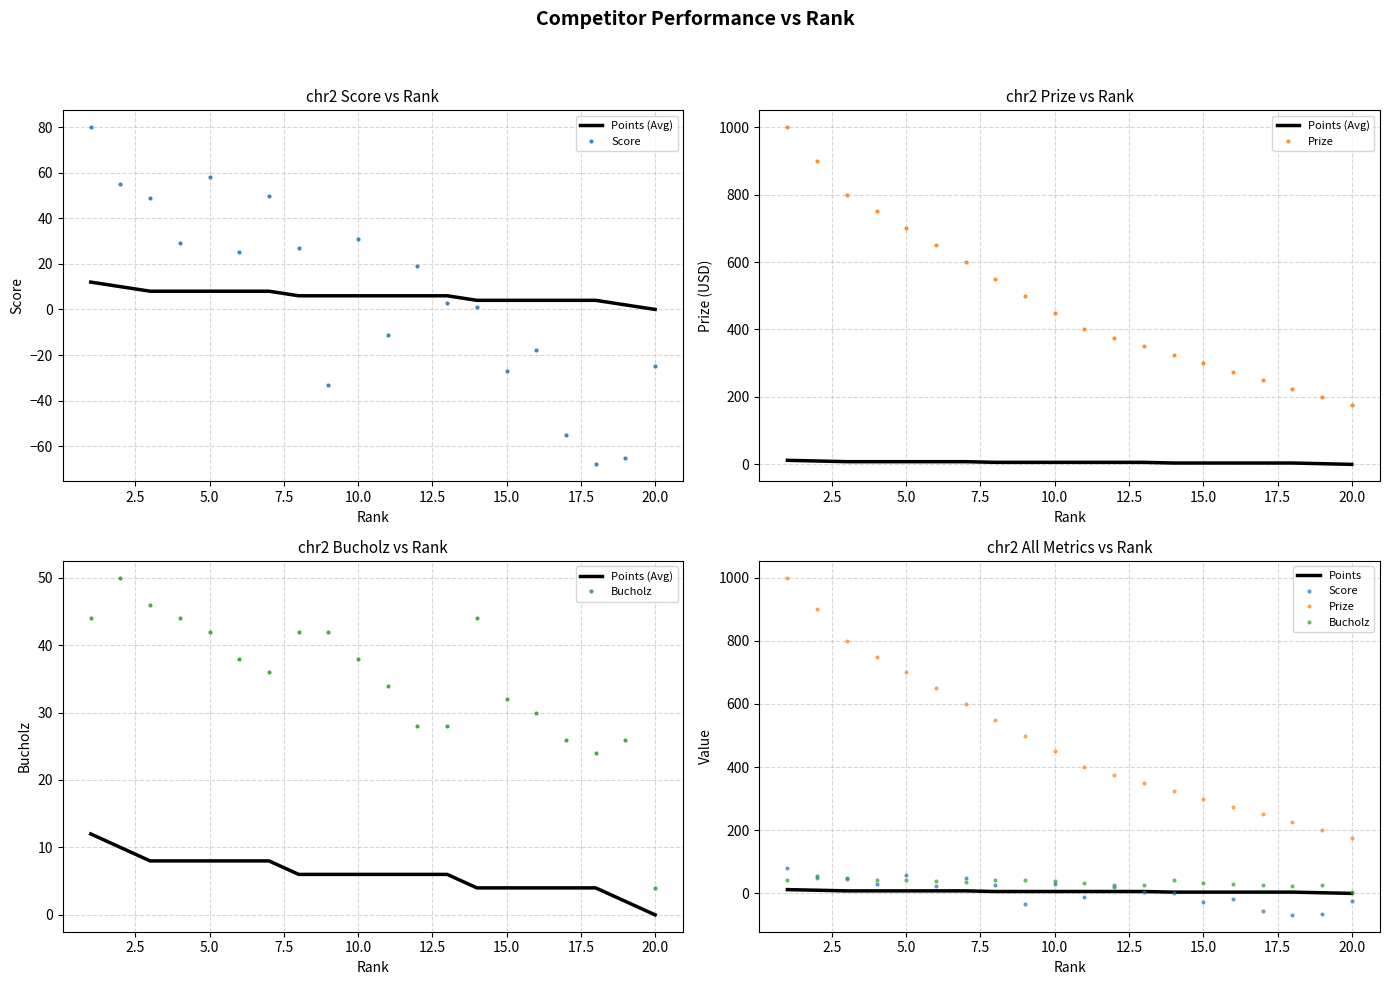

What is the average value of the Score series?

6